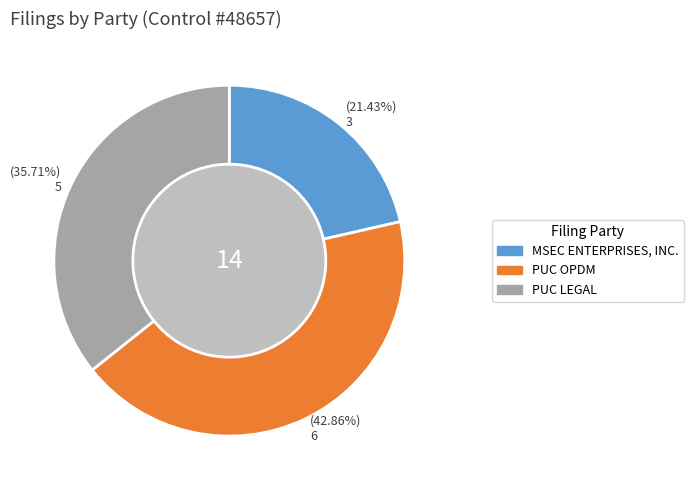

Which slice is the smallest?

MSEC ENTERPRISES, INC.